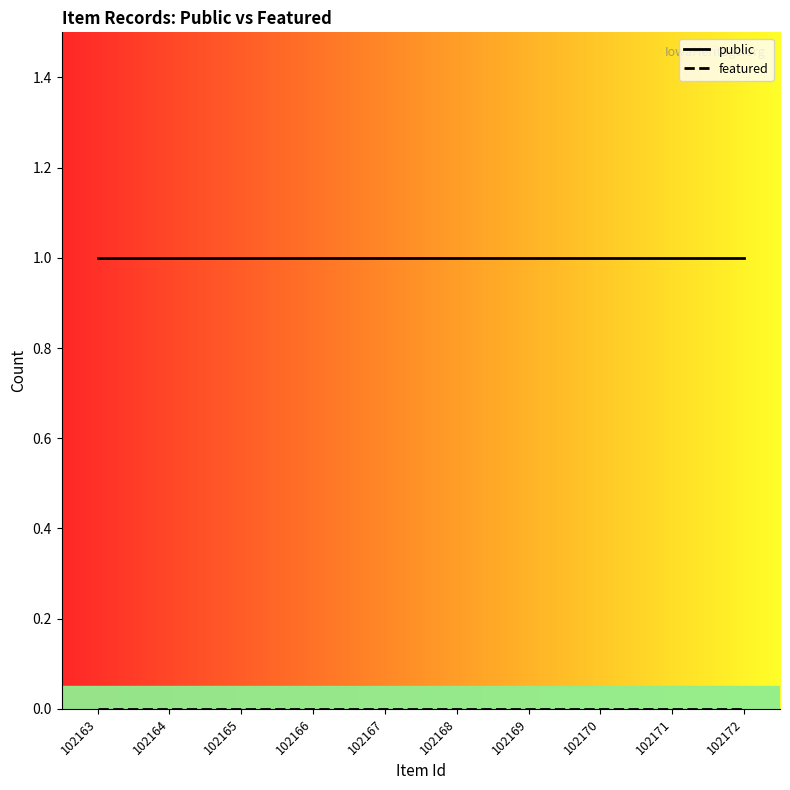

Reading right to left, list all the values displayed in this chart.

public: 102172=1	102171=1	102170=1	102169=1	102168=1	102167=1	102166=1	102165=1	102164=1	102163=1
featured: 102172=0	102171=0	102170=0	102169=0	102168=0	102167=0	102166=0	102165=0	102164=0	102163=0